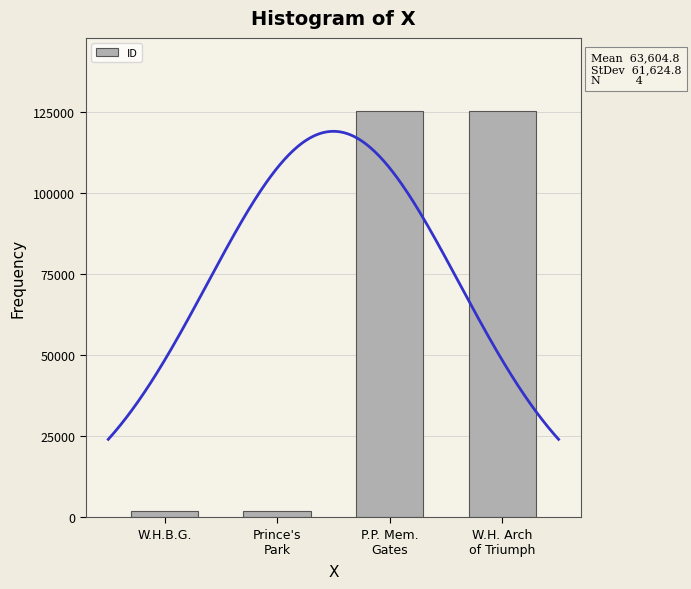

The chart shows a value of 64065 at W.H. Arch
of Triumph. True or false?

False